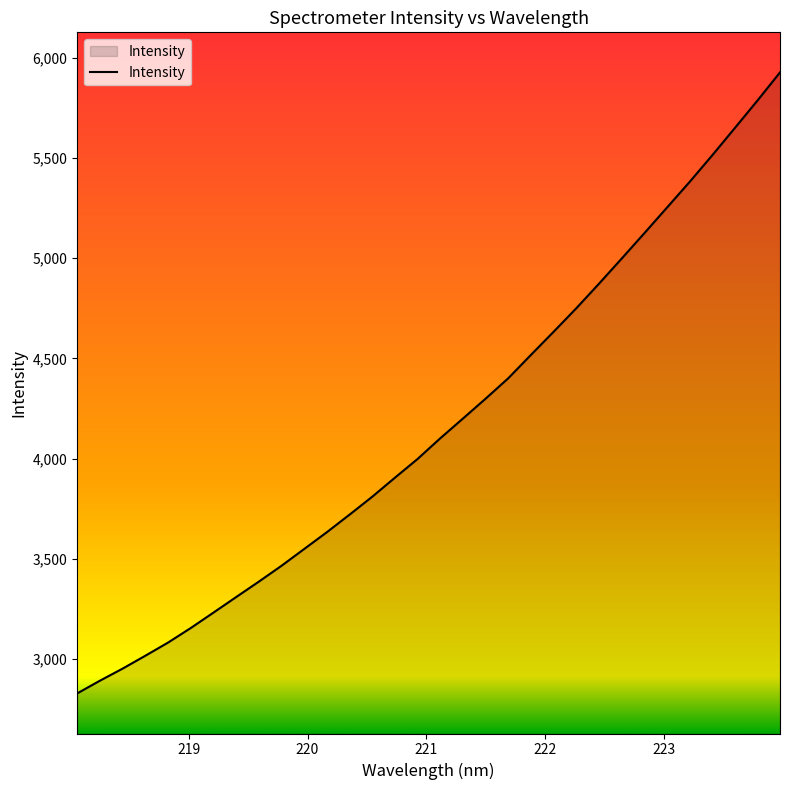

How many values are below 4101?

16